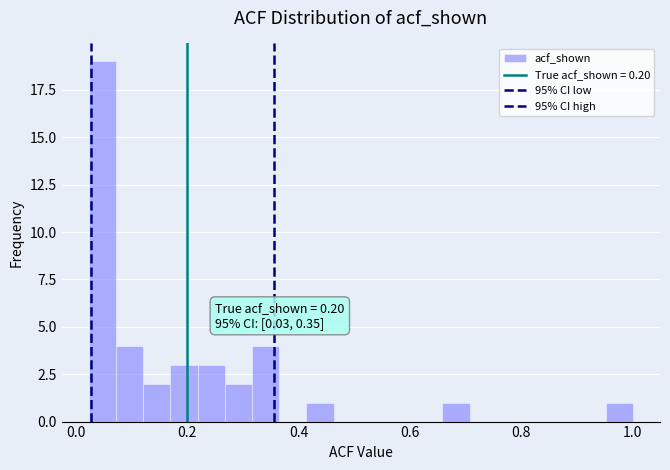

Around what value on the x-axis is the tallest bar? Give the approximate position of its centre, as read against the axis.

0.04